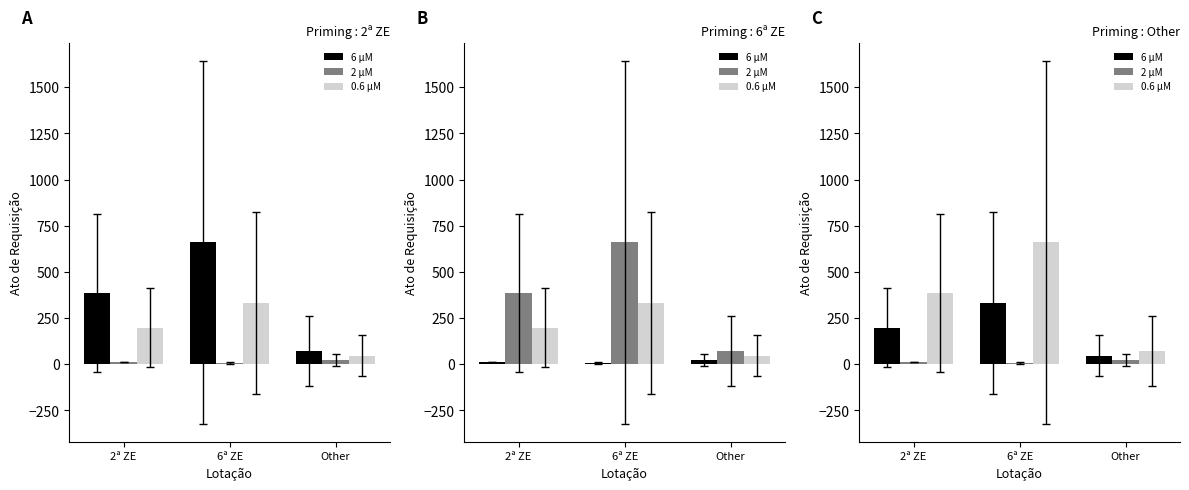

Count the number of data series in this chart.

3